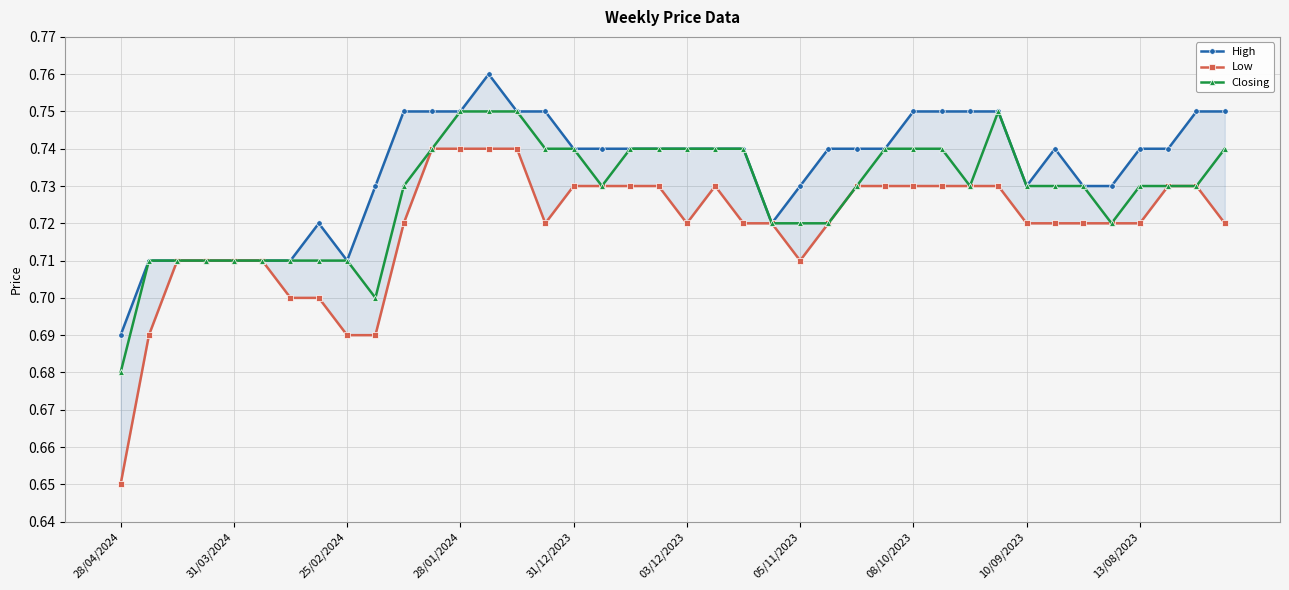

Is it true that Closing equals 1.1 at 28/01/2024?

False